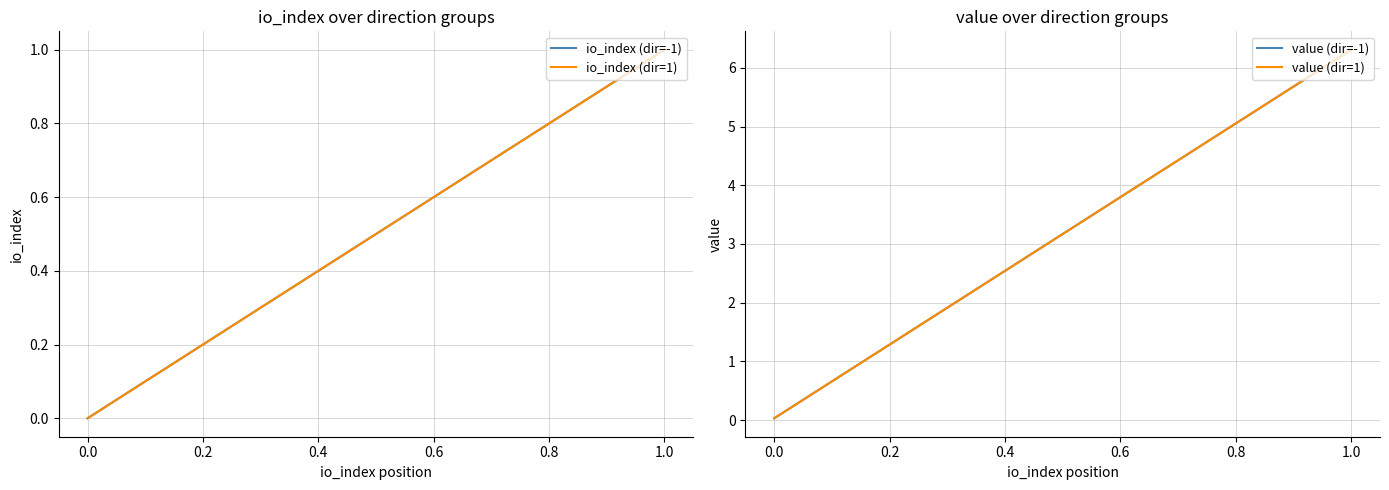

True or false: value (dir=1) has a value of 10.6 at 1.0.

False